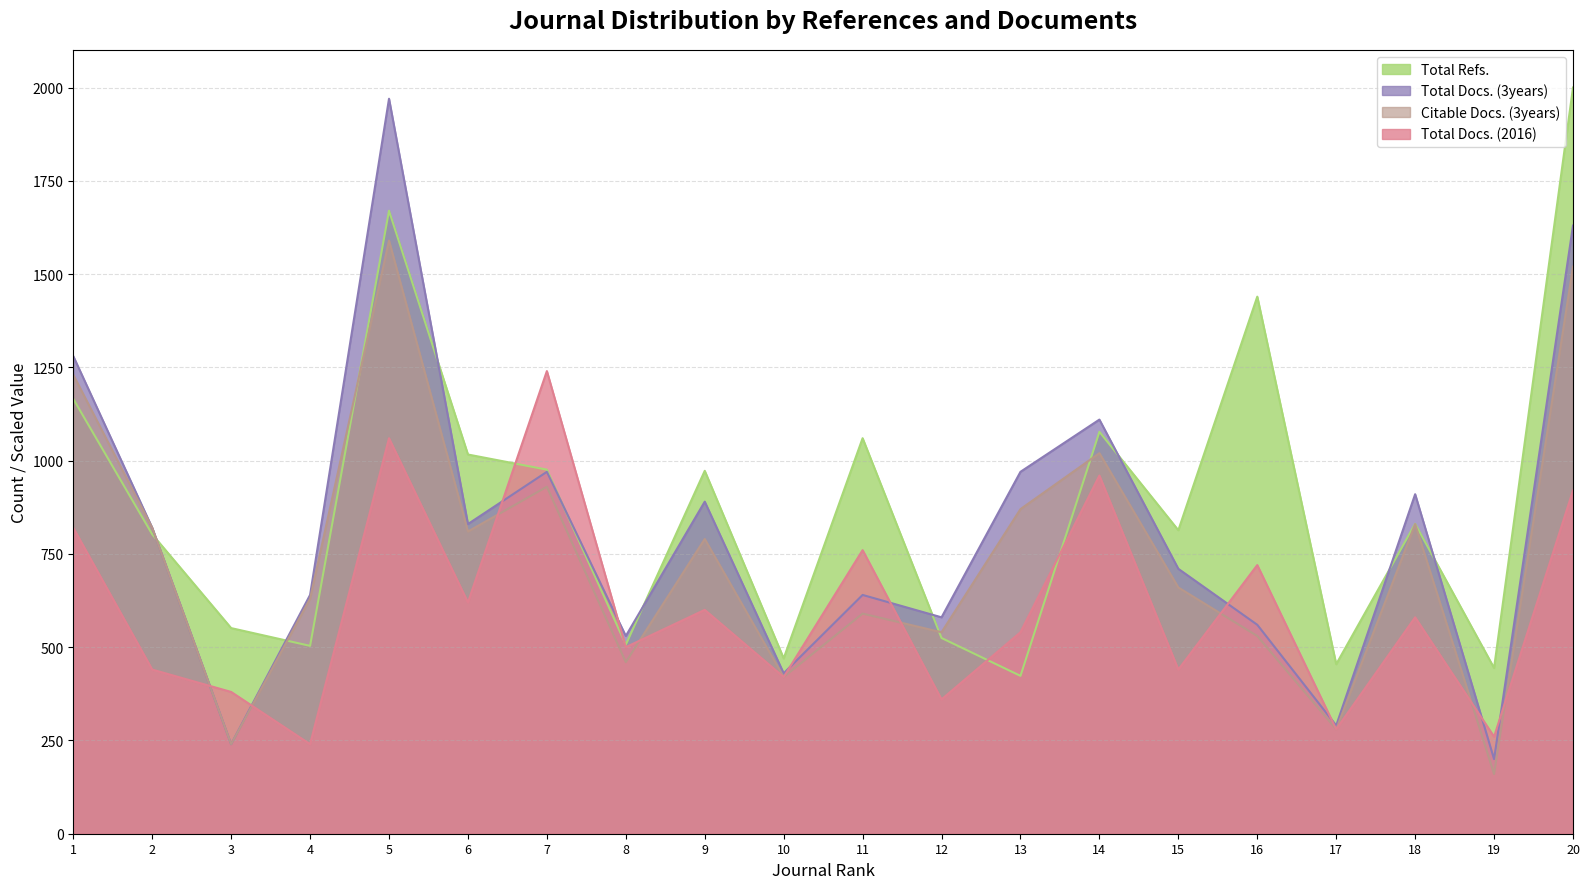

Which series has the largest range (max minus min)?

Total Docs. (3years)